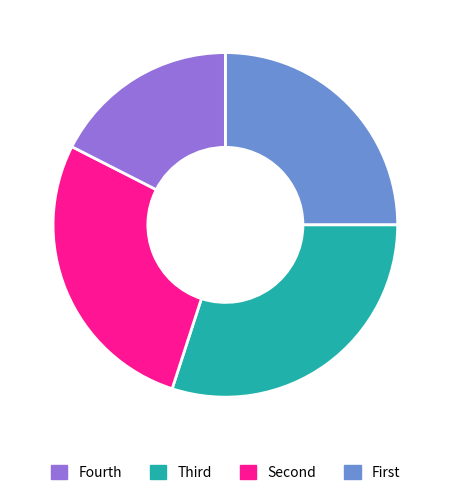

Count the number of slices in the pie.

4